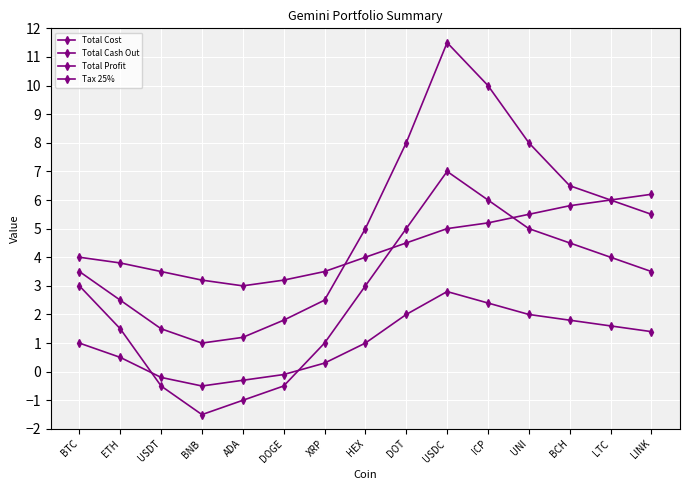

How many categories are shown in the chart?

15